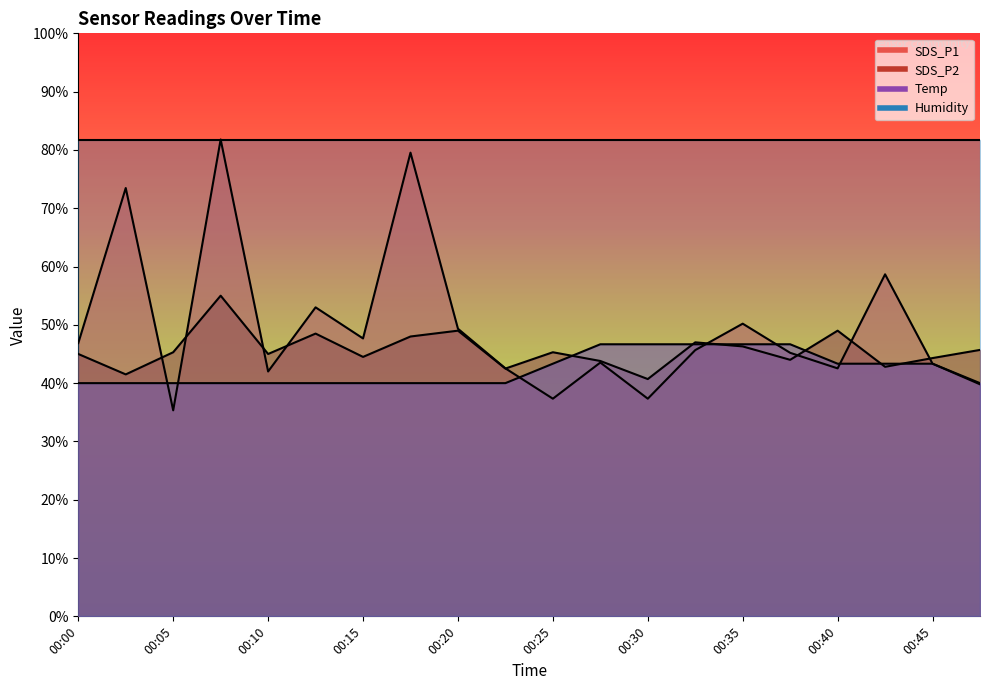

Which series changed the most between 00:02 and 00:27?

SDS_P1